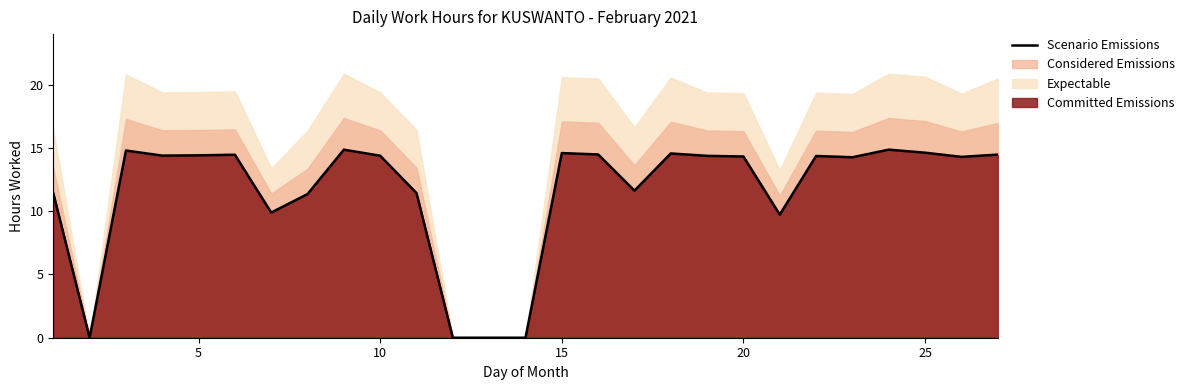

What is the difference between the second highest and minimum values?

14.9